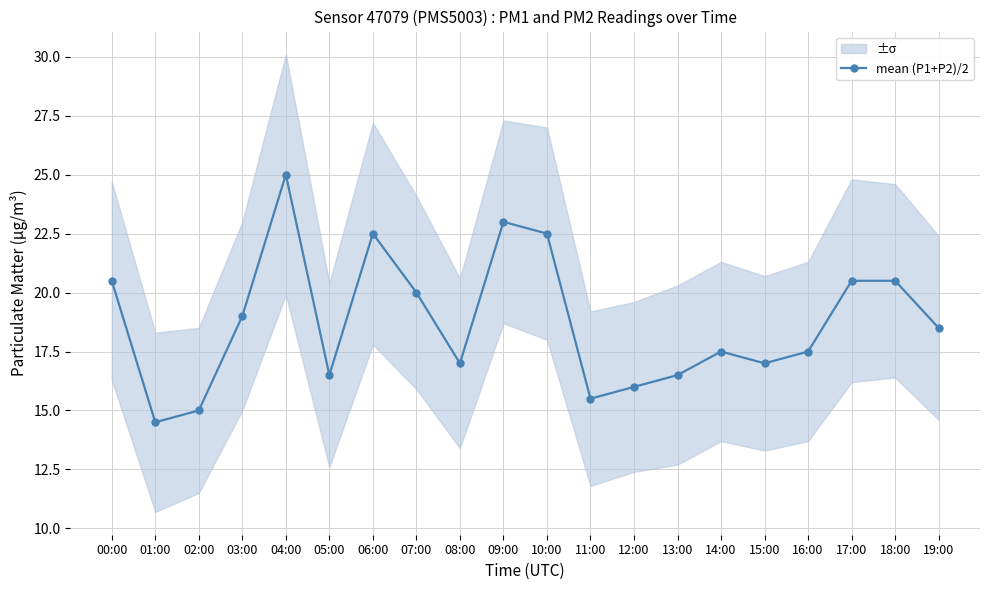

What is the sum of the values at 00:00 and 15:00?

37.5